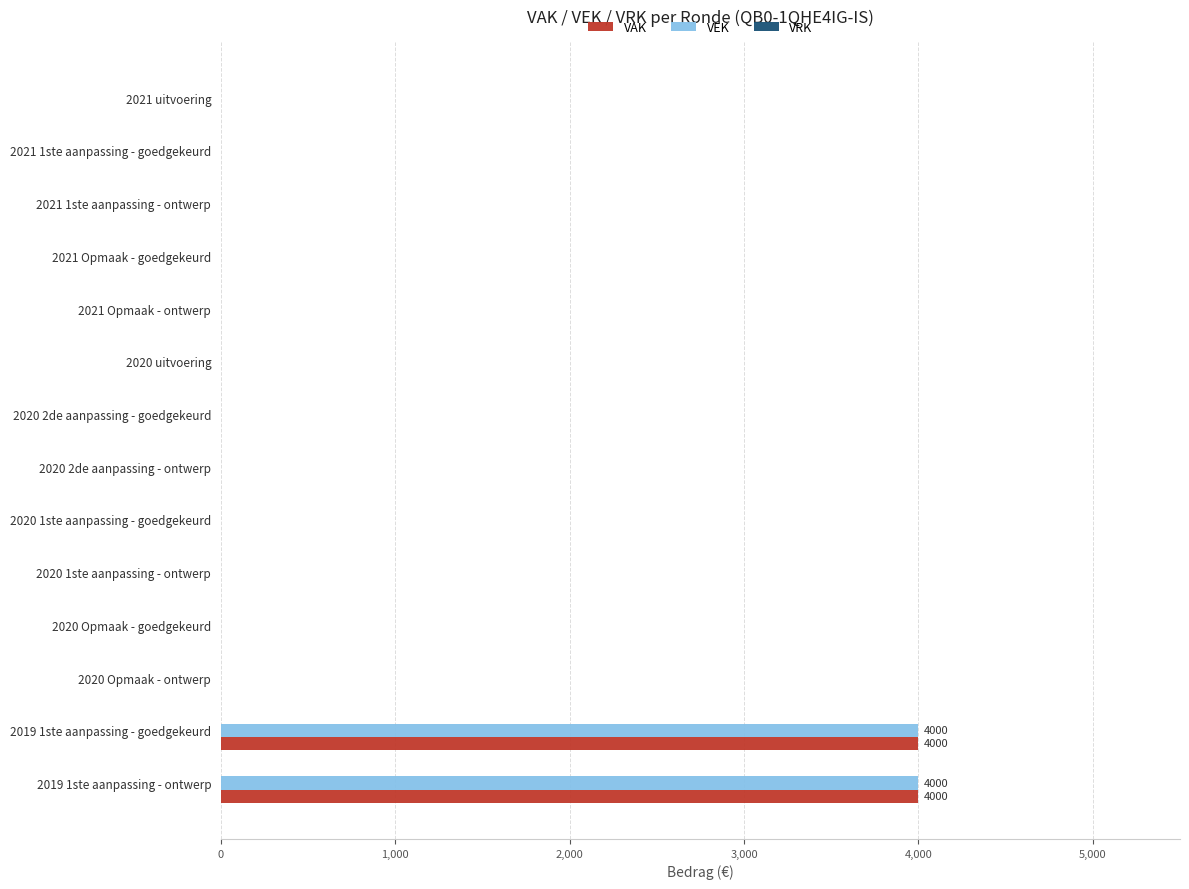

What is the maximum value for VEK?

4000